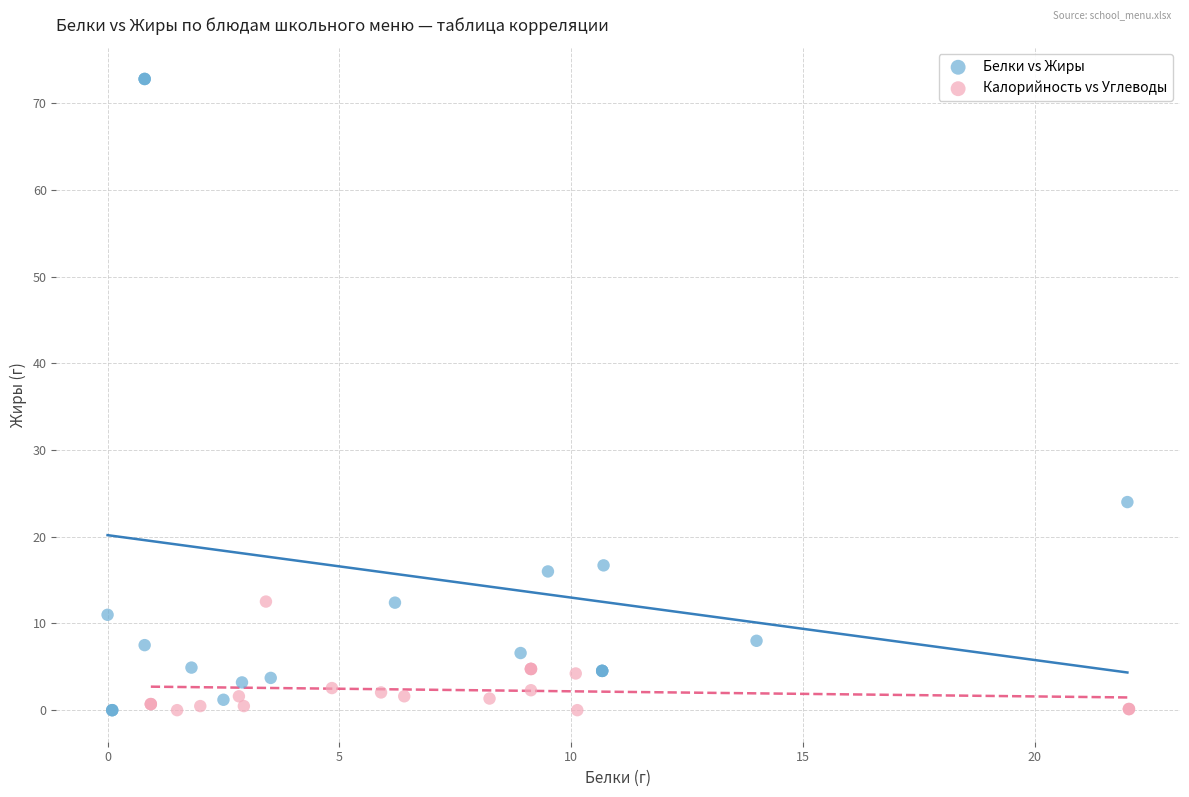

Which series reaches the maximum Y coordinate?

Белки vs Жиры